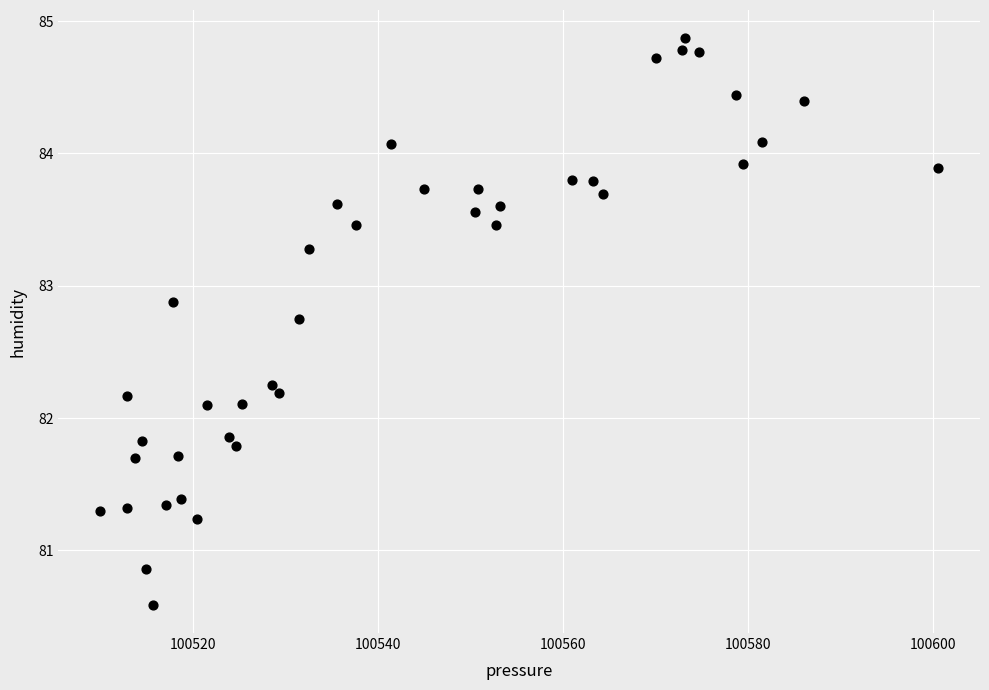

What is the range of Y values (max minus min)?

4.3